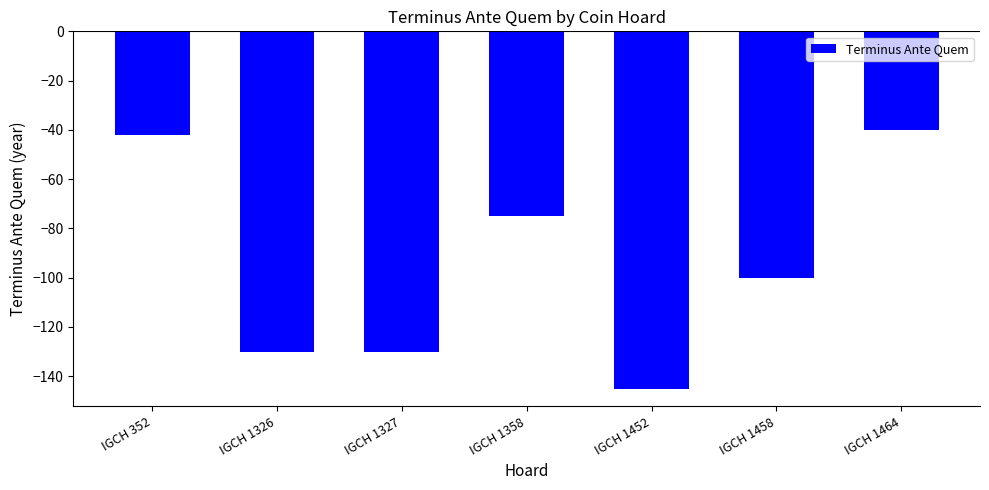

Which label corresponds to the smallest value in the chart?

IGCH 1452